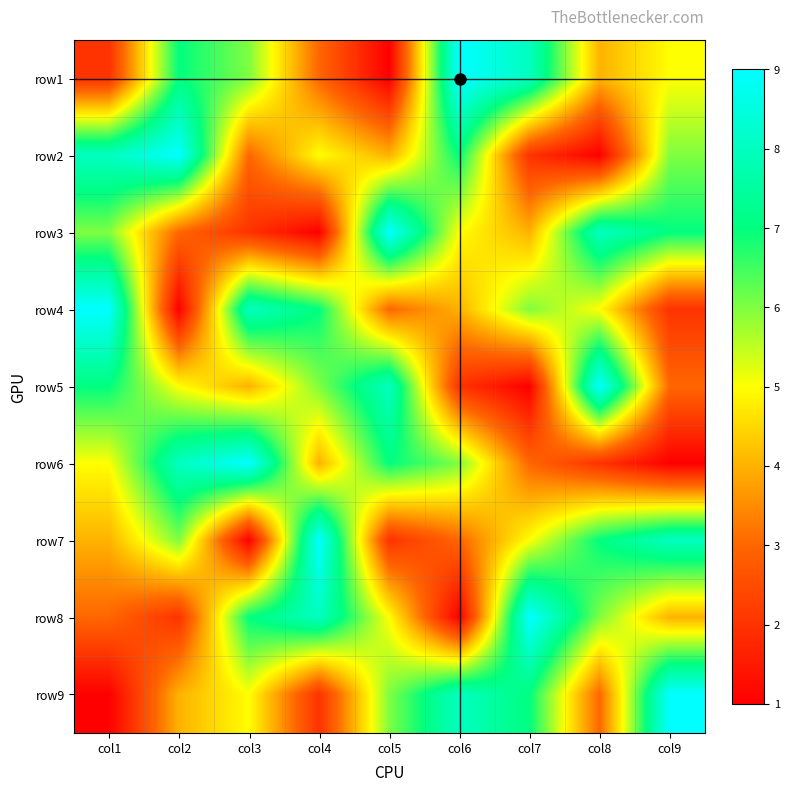

What is the greatest value displayed?

9